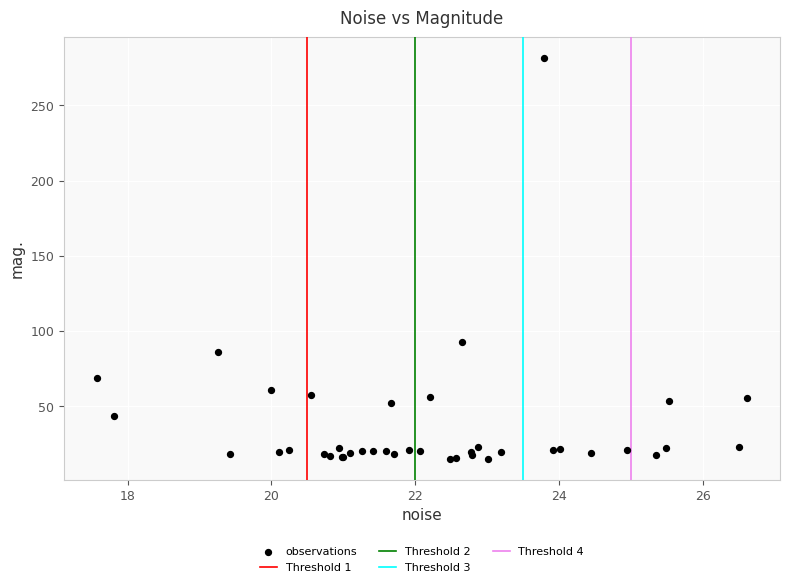

What Y value in the scatter plot is closest to 148?

92.4